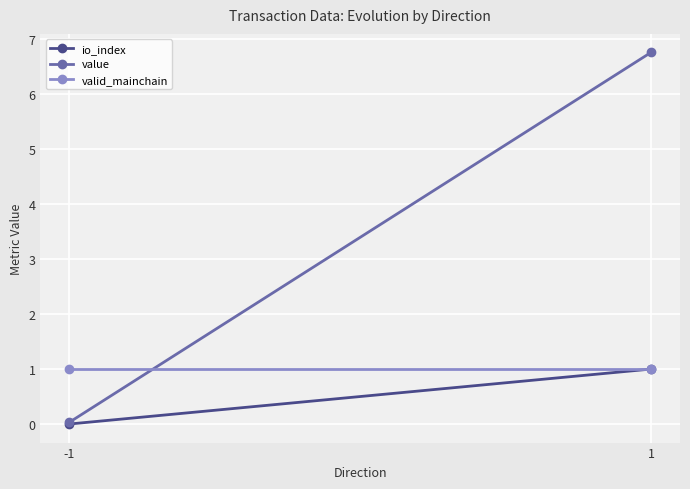

What is the maximum value shown in the chart?

6.8